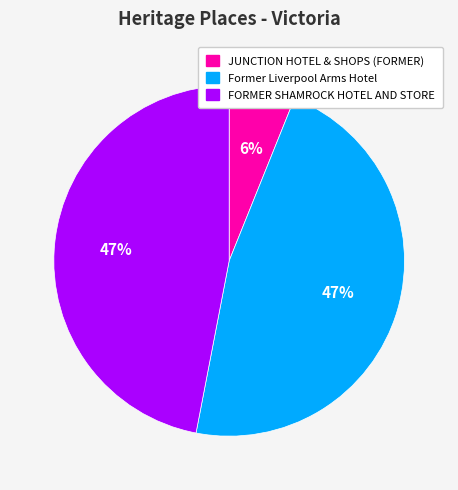

Approximately how many times larger is the value at Former Liverpool Arms Hotel compared to FORMER SHAMROCK HOTEL AND STORE?

1.0